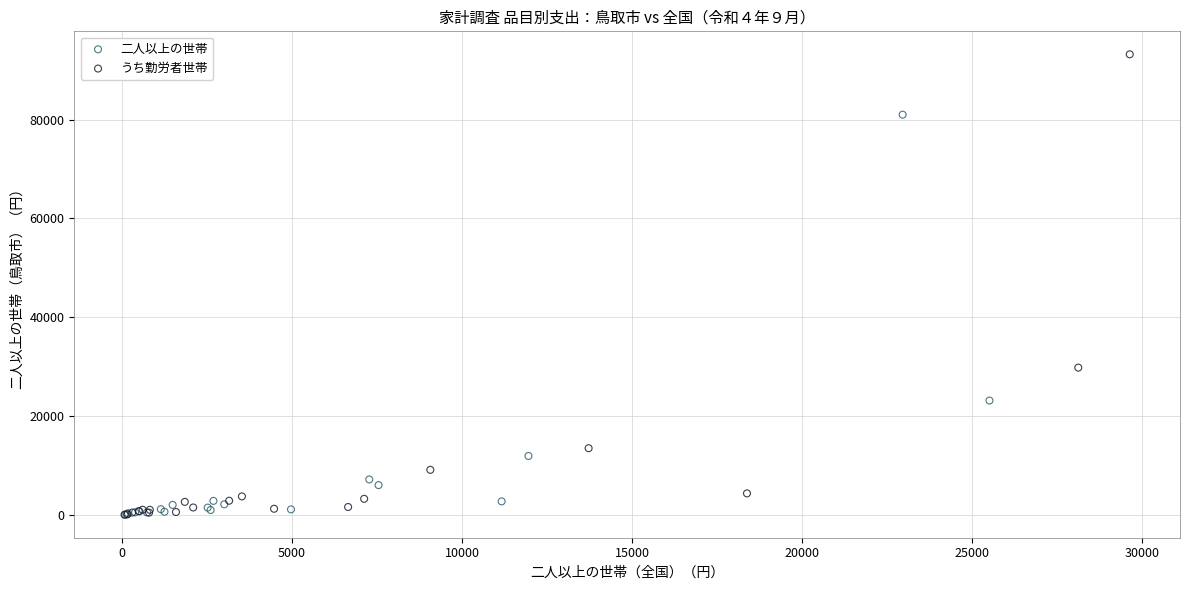

Which series has the largest Y range (max minus min)?

うち勤労者世帯